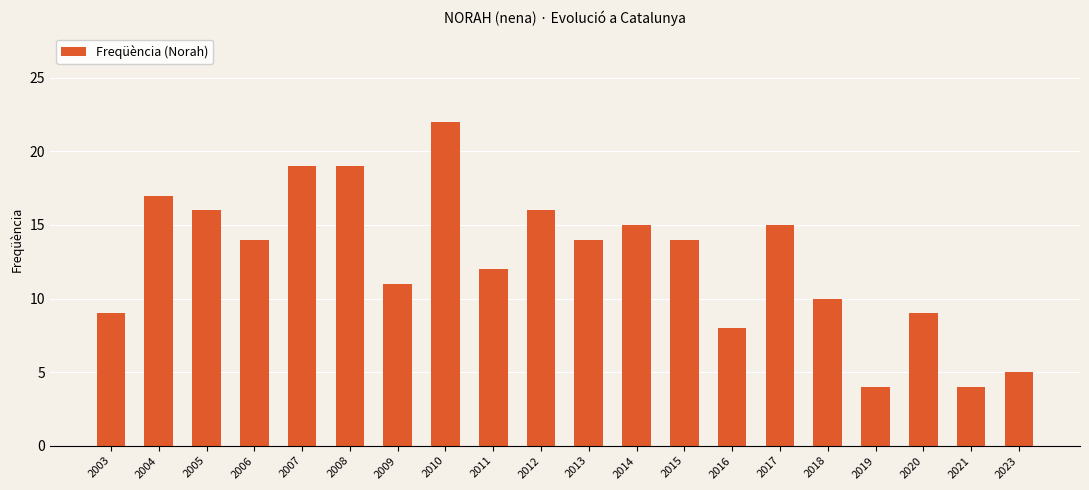

What is the value of the 4th bar from the left?

14